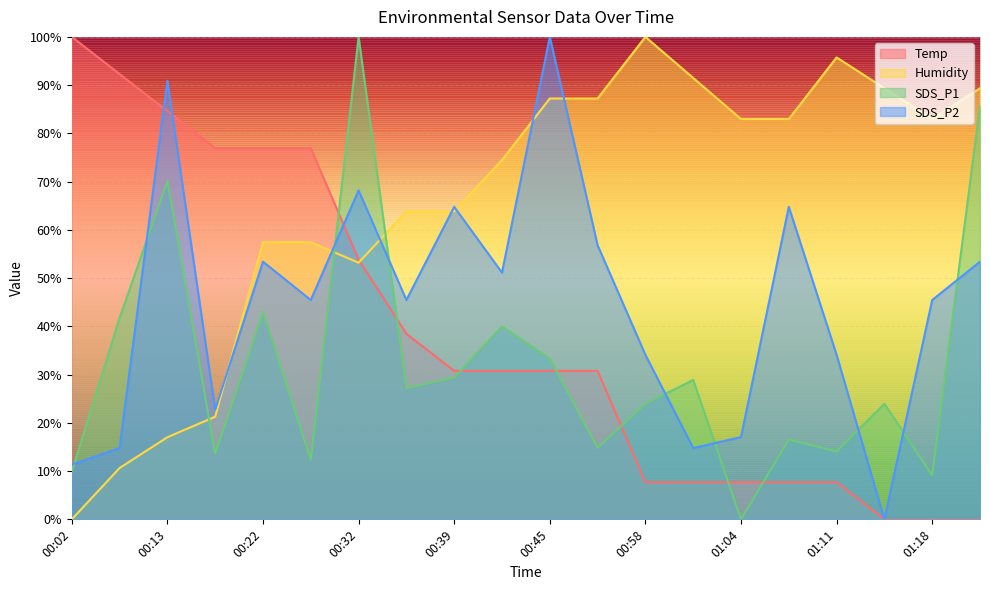

What is the difference between the maximum and second lowest values in the Temp series?

100.0